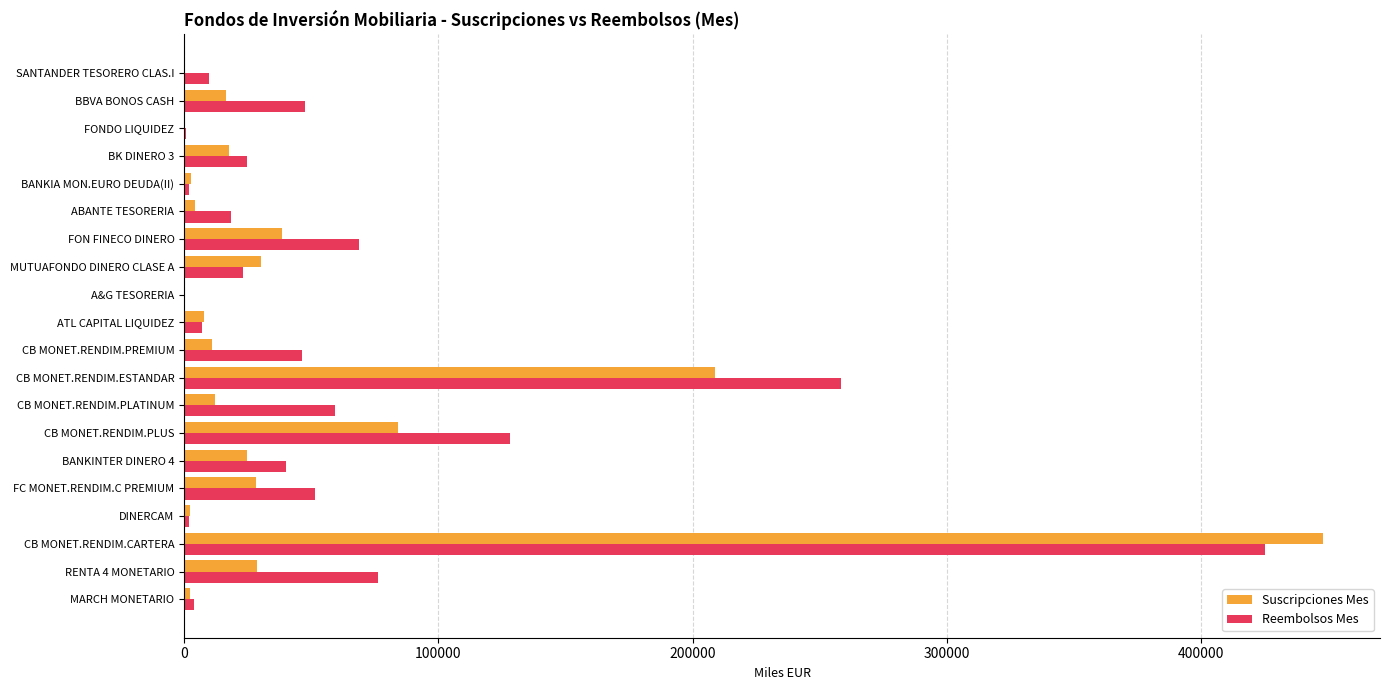

Which series changed the most between RENTA 4 MONETARIO and BANKIA MON.EURO DEUDA(II)?

Reembolsos Mes